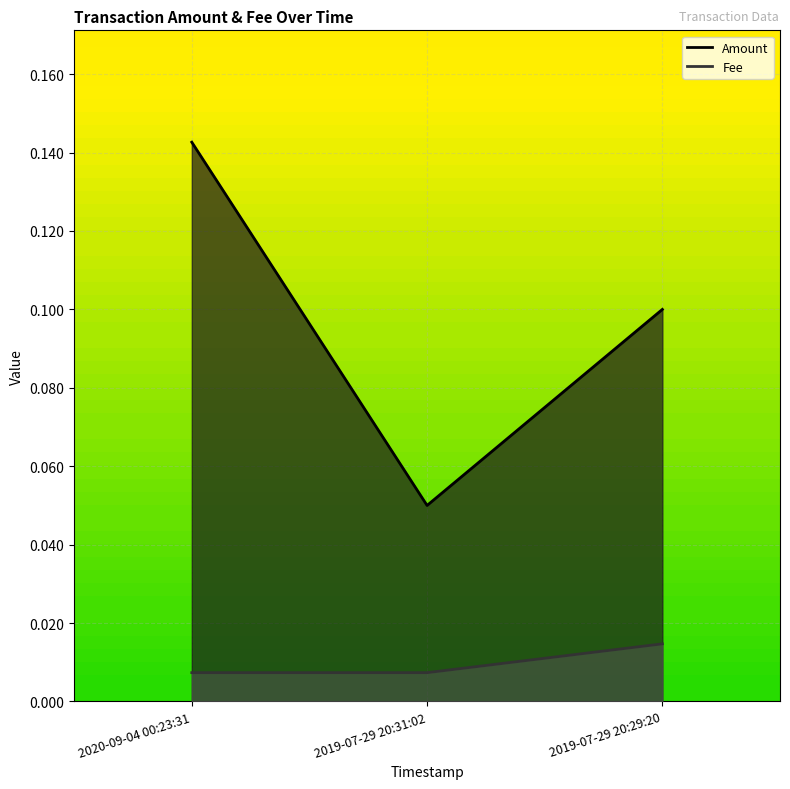

What is the difference between the maximum and minimum values in the Amount series?

0.1